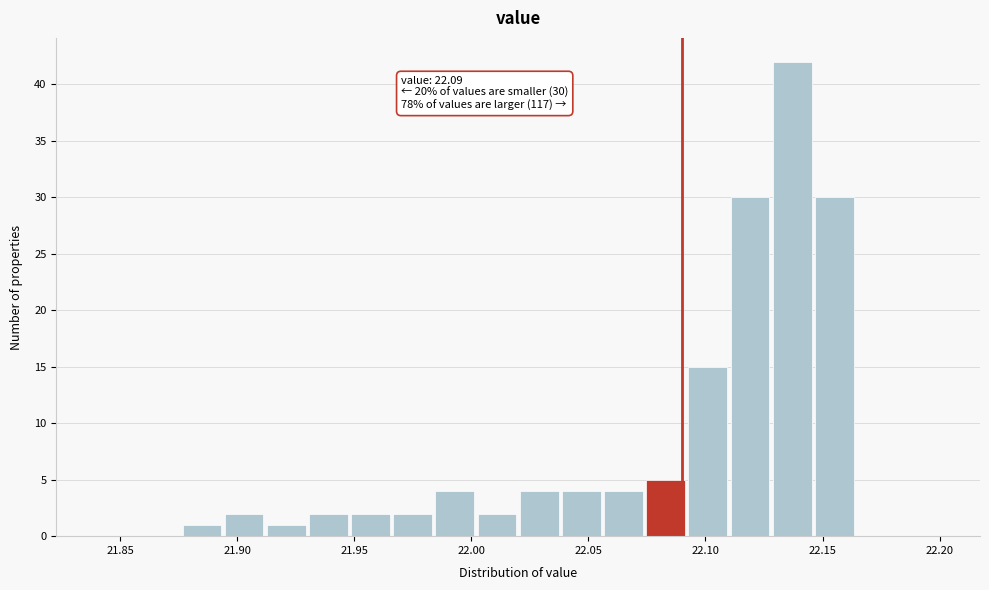

Around what value on the x-axis is the tallest bar? Give the approximate position of its centre, as read against the axis.

22.135